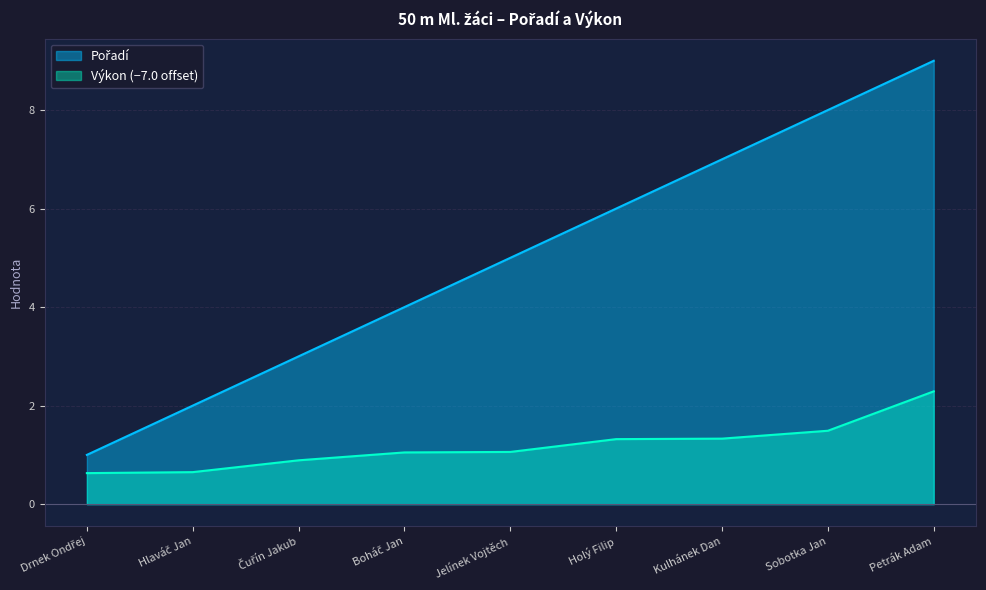

True or false: Pořadí and Výkon intersect in this chart.

False